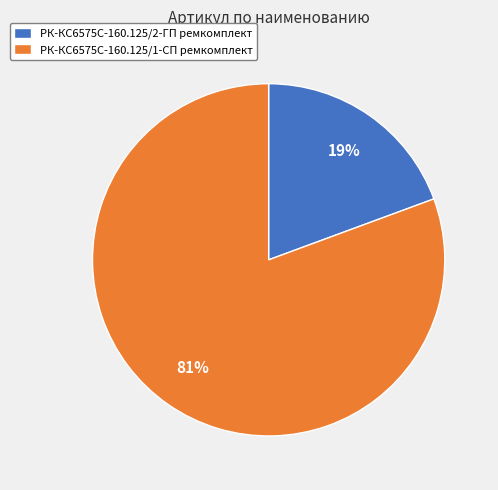

To the nearest percent, what is the average slice percentage?

50%